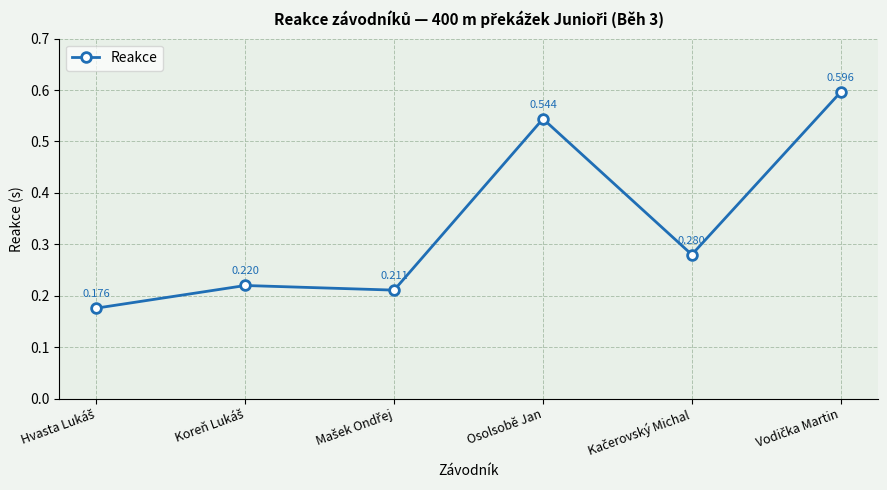

What is the label of the 4th point from the left?

Osolsobě Jan